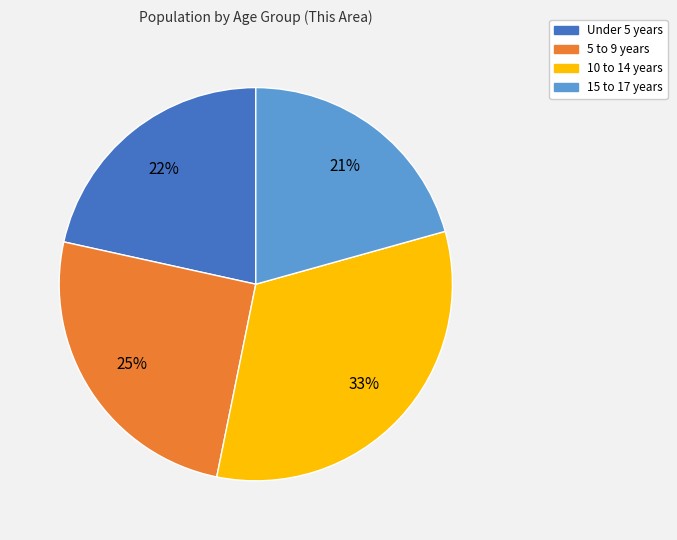

How many segments does this pie chart have?

4